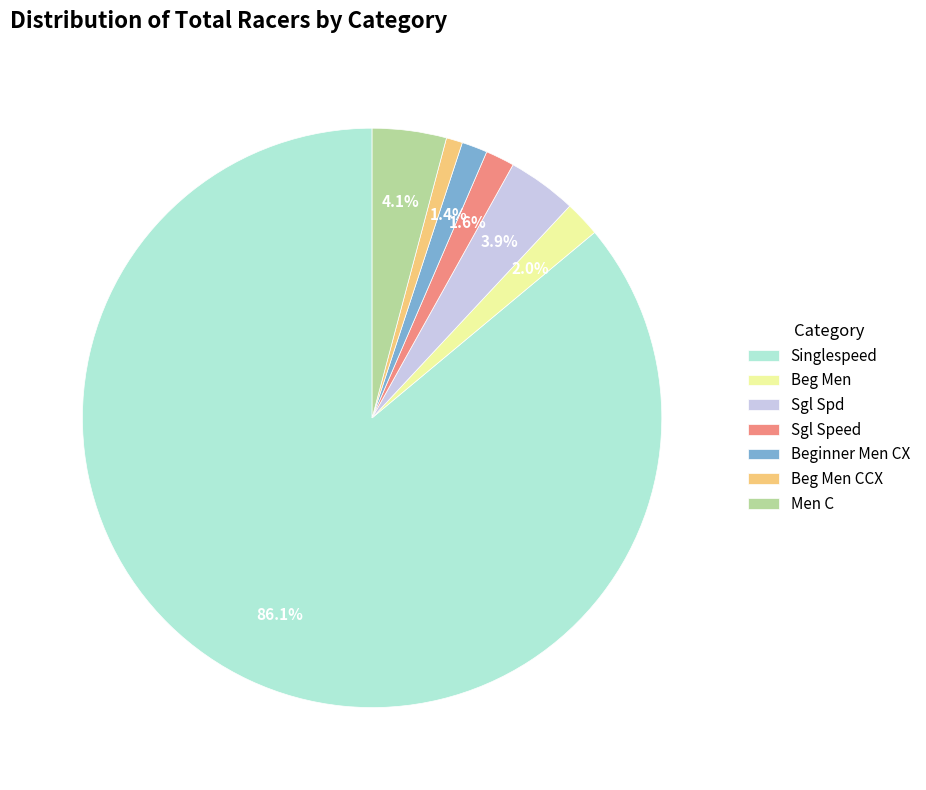

To the nearest percent, what portion does Sgl Spd represent?

4%